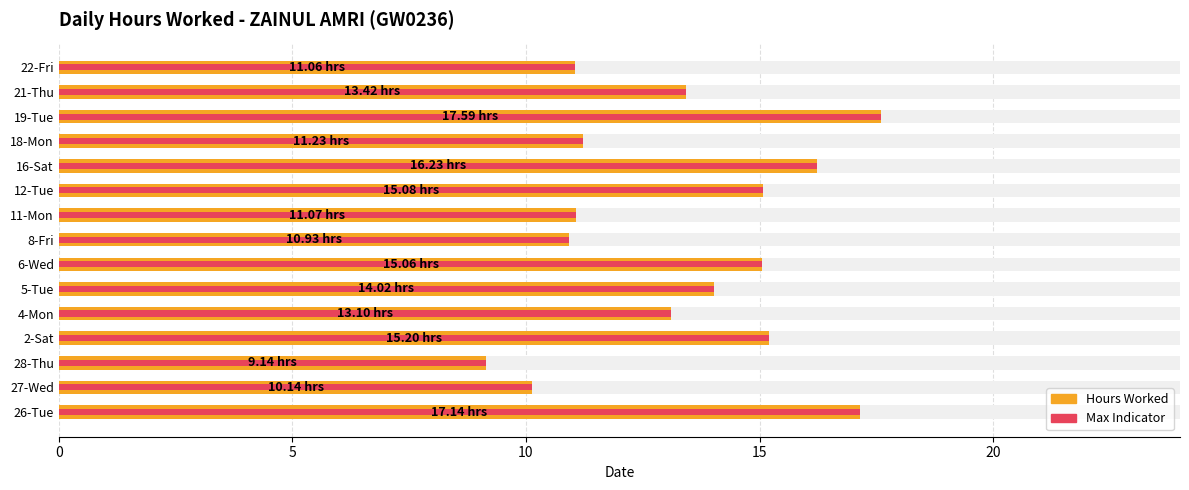

What is the smallest value displayed?

9.1